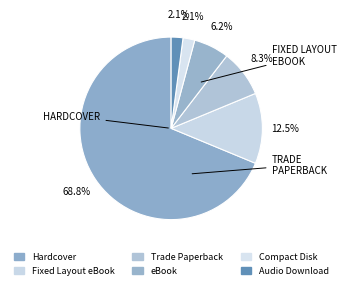

Count the number of slices in the pie.

6